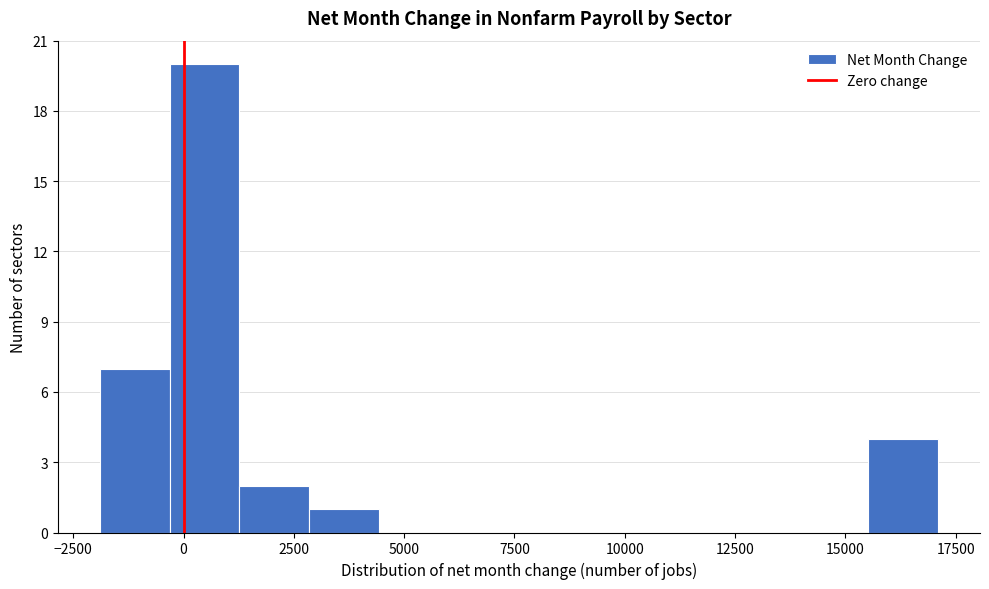

Around what value on the x-axis is the tallest bar? Give the approximate position of its centre, as read against the axis.

500